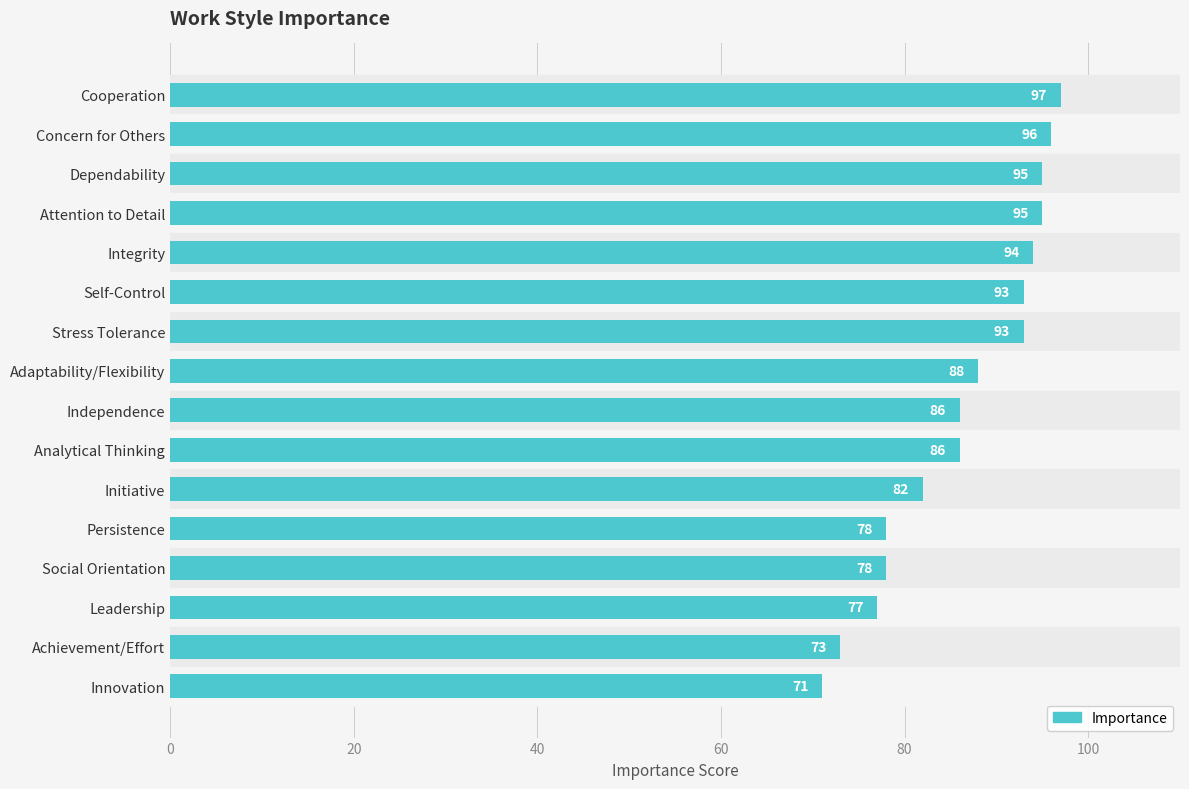

At which category does the chart reach its minimum across all series?

Innovation